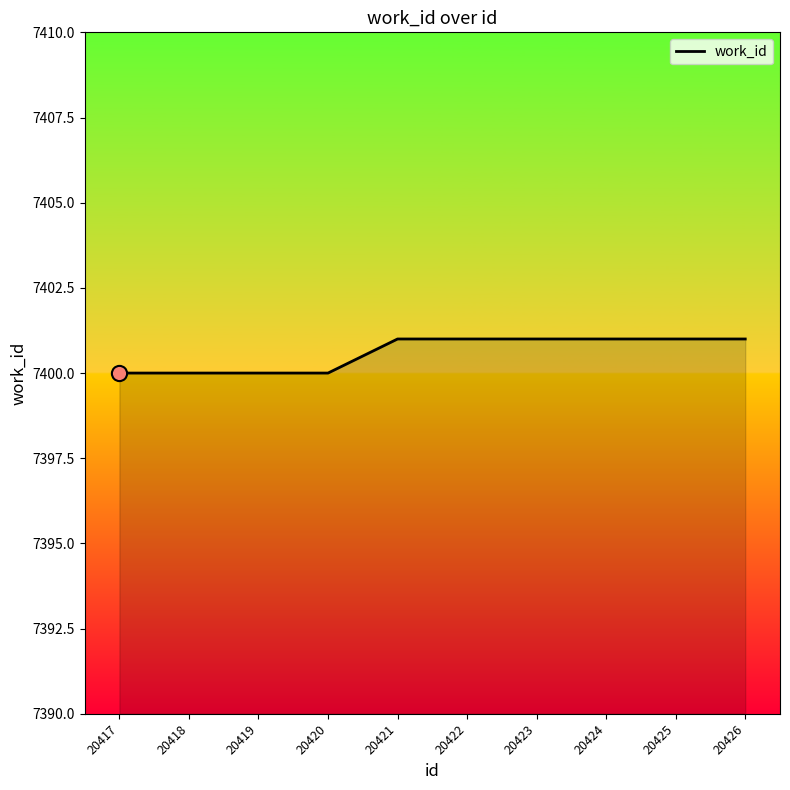

What is the change in value from 20418 to 20423?

+1